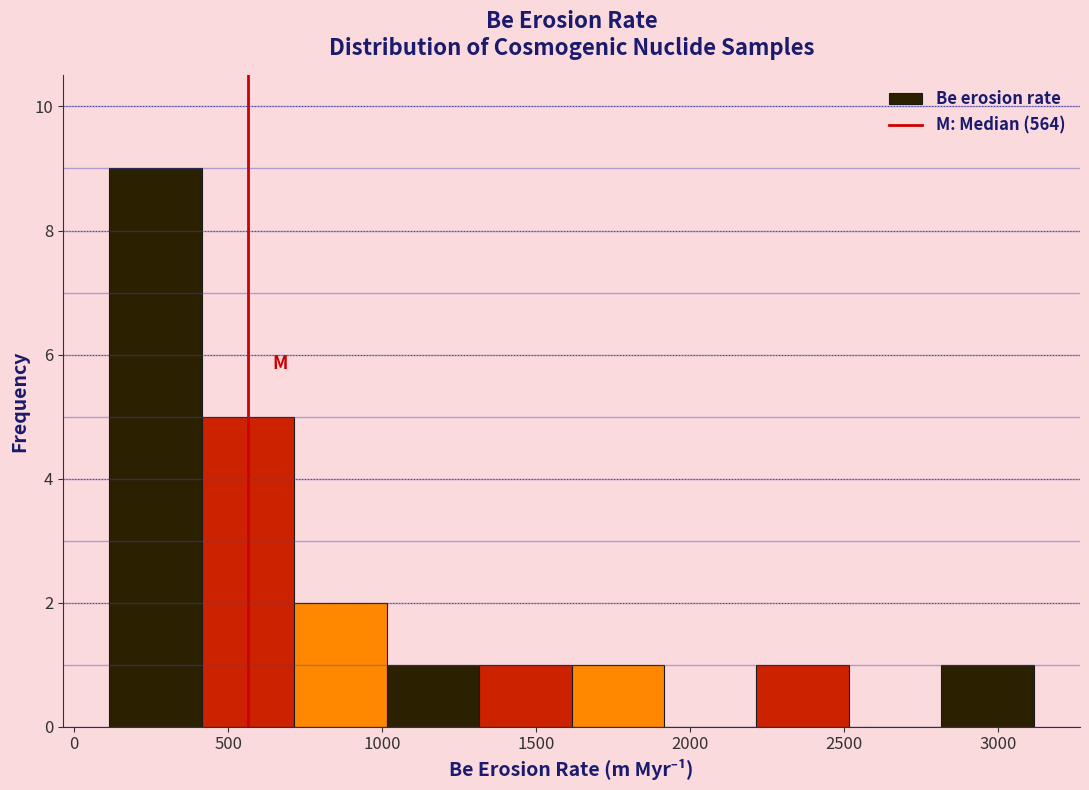

Which range on the x-axis has the tallest bar?

100 to 400